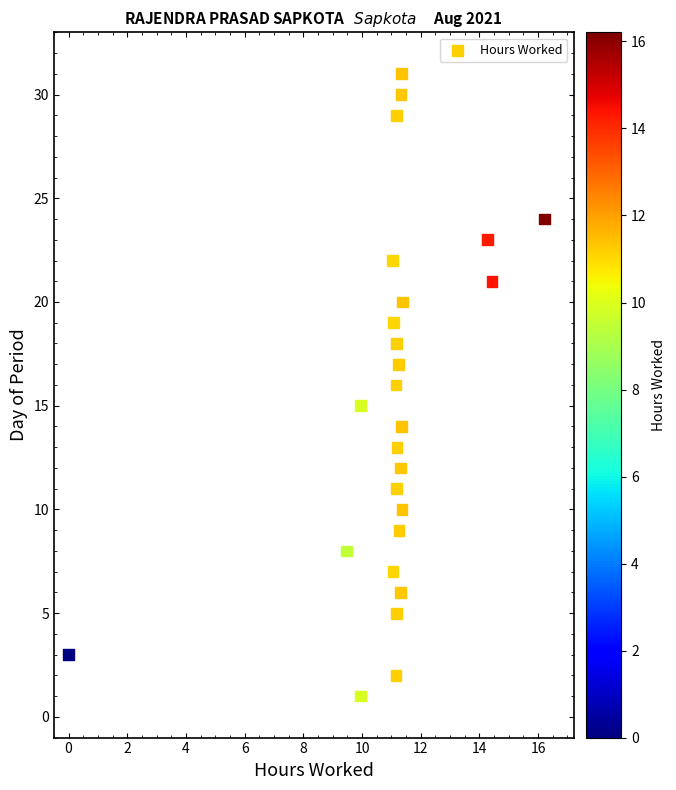

What is the range of Y values (max minus min)?

30